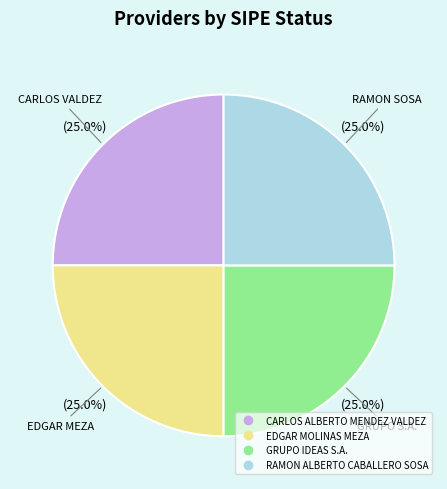

Is there any slice that represents more than half of the pie?

No